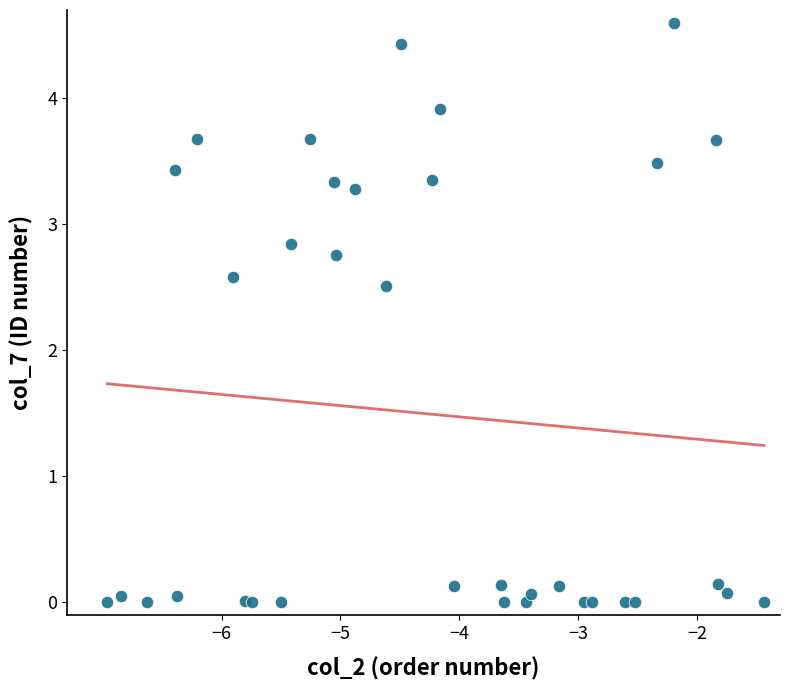

What Y value in the scatter plot is closest to 2?

2.5